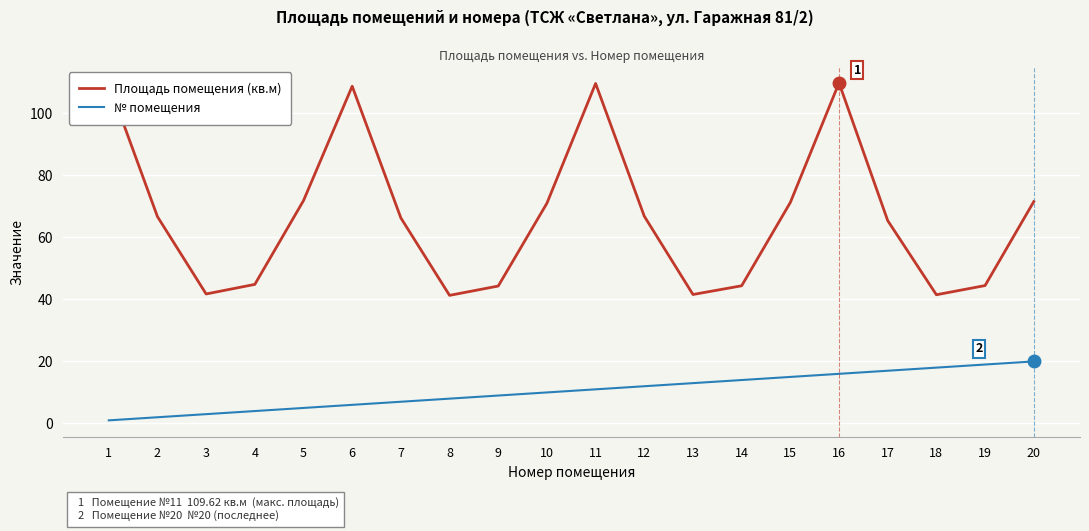

True or false: Площадь помещения (кв.м) and № помещения cross at least once.

False